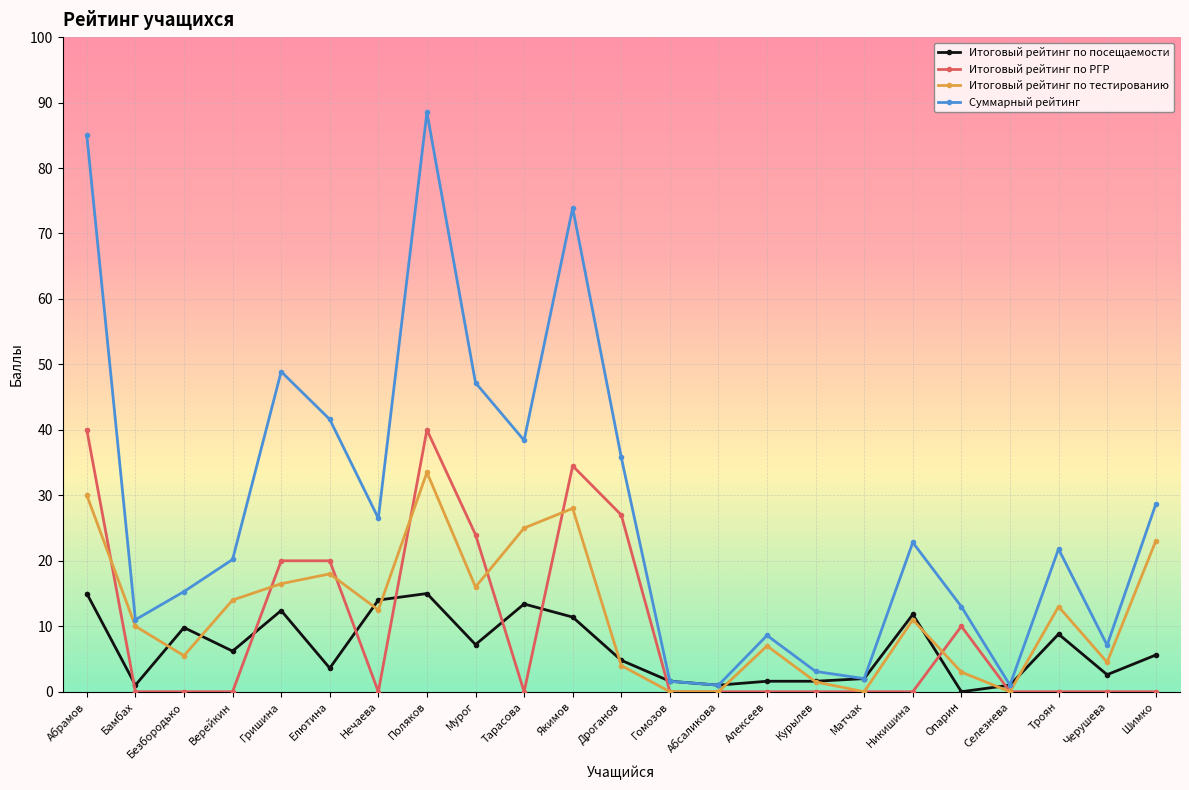

What is the sum of all Суммарный рейтинг values?

642.9